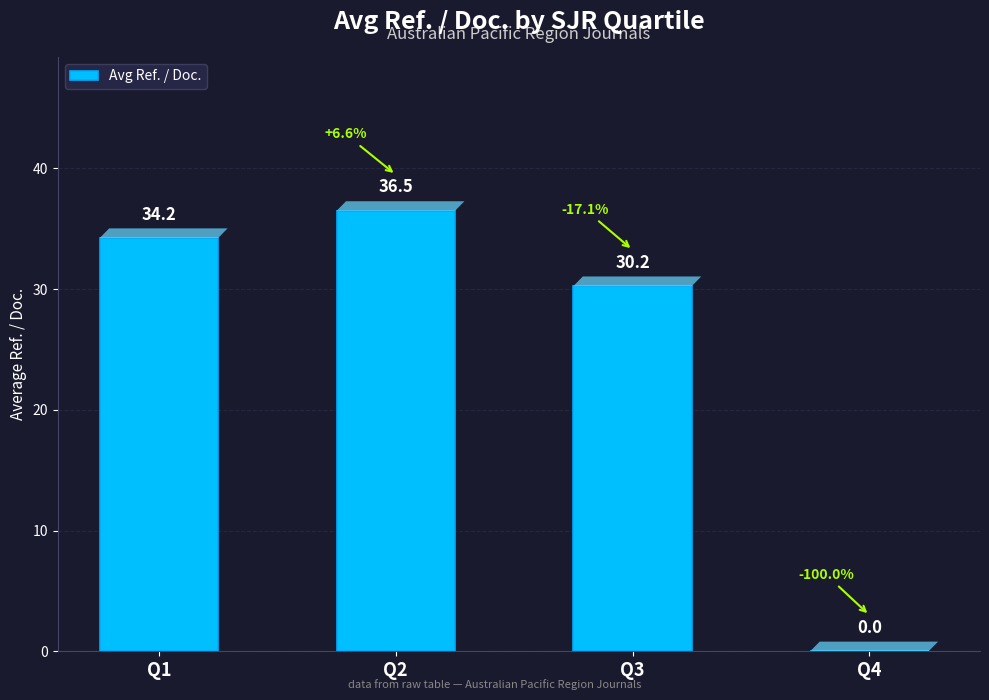

Are the bars horizontal?

No